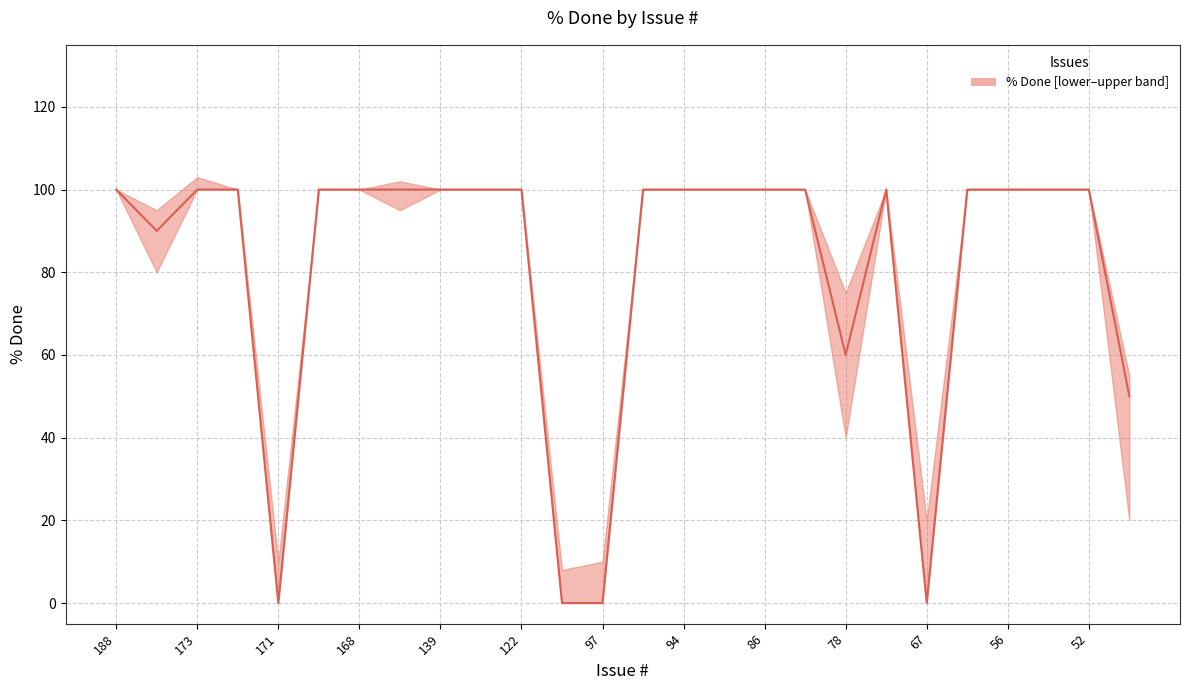

What is the greatest value displayed?

100